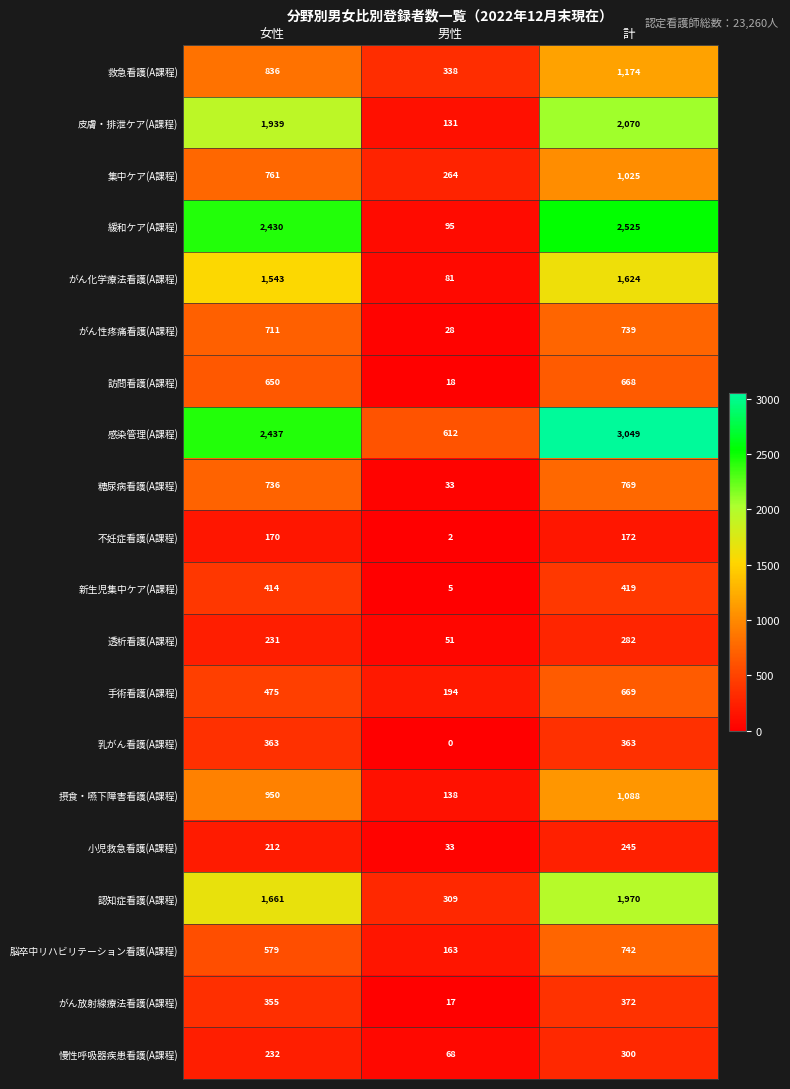

At 女性, list the series in order from smallest to largest.

不妊症看護(A課程), 小児救急看護(A課程), 透析看護(A課程), 慢性呼吸器疾患看護(A課程), がん放射線療法看護(A課程), 乳がん看護(A課程), 新生児集中ケア(A課程), 手術看護(A課程), 脳卒中リハビリテーション看護(A課程), 訪問看護(A課程), がん性疼痛看護(A課程), 糖尿病看護(A課程), 集中ケア(A課程), 救急看護(A課程), 摂食・嚥下障害看護(A課程), がん化学療法看護(A課程), 認知症看護(A課程), 皮膚・排泄ケア(A課程), 緩和ケア(A課程), 感染管理(A課程)